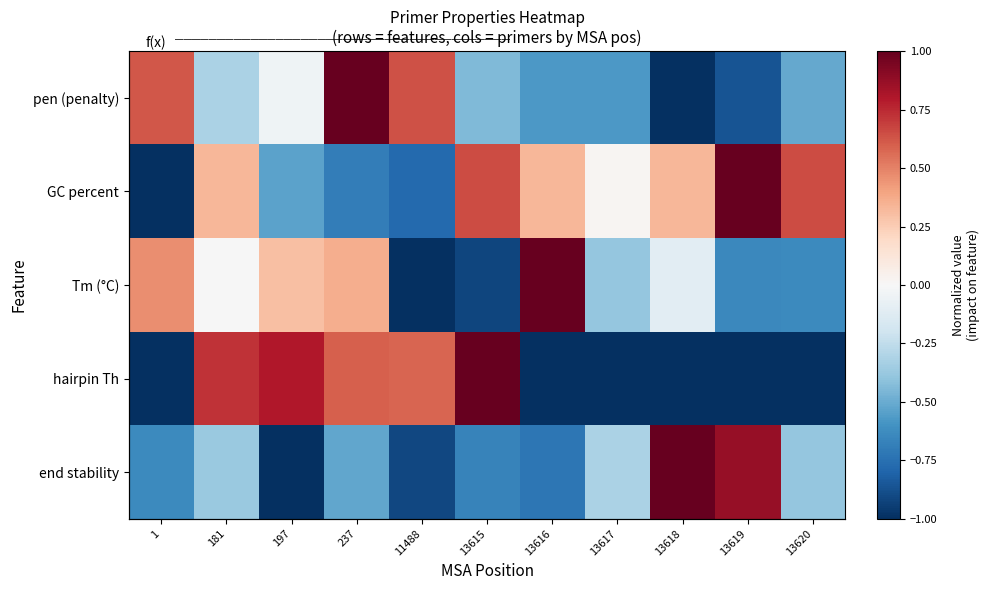

Is the value of pen (penalty) at 181 greater than the value of hairpin Th at 13615?

No